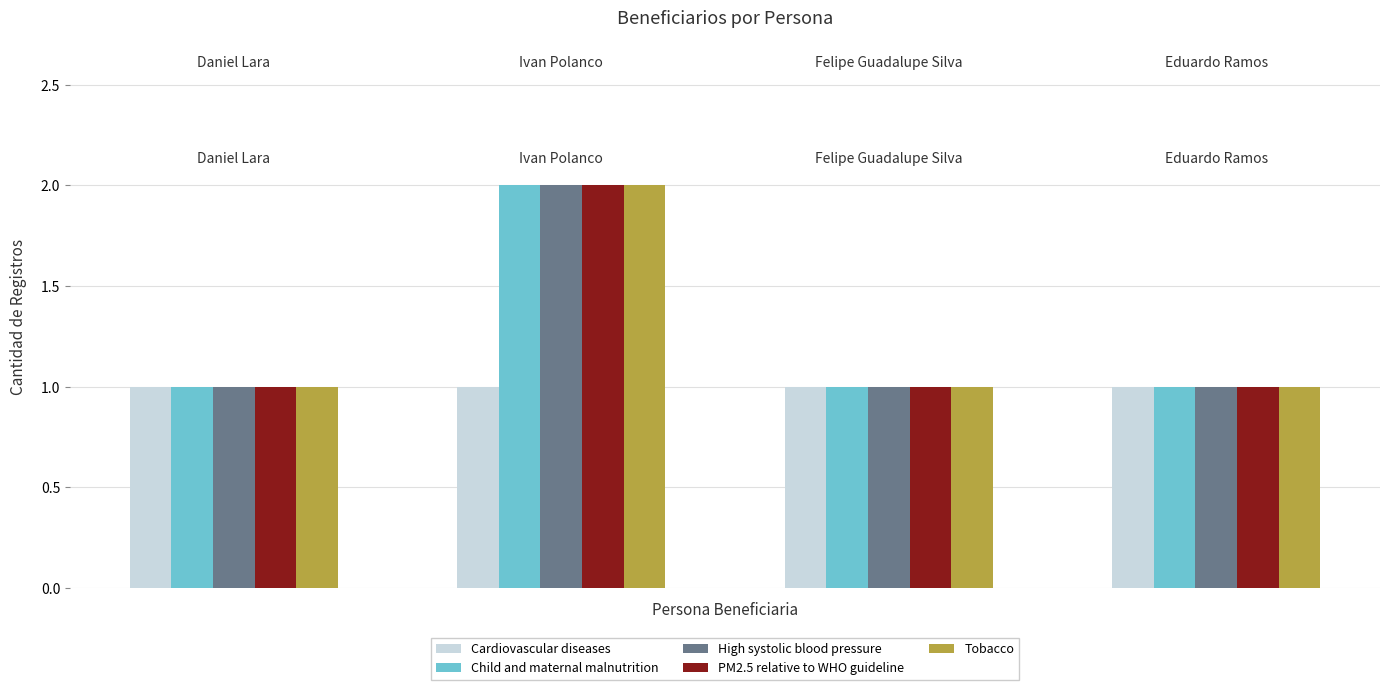

What is the sum of all Child and maternal malnutrition values?

5